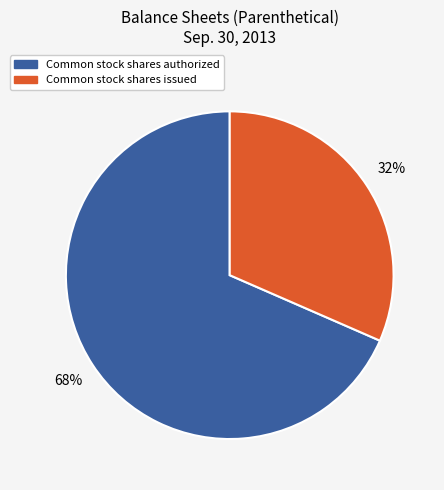

Is the sum of Common stock shares issued and Common stock shares authorized greater than half?

Yes